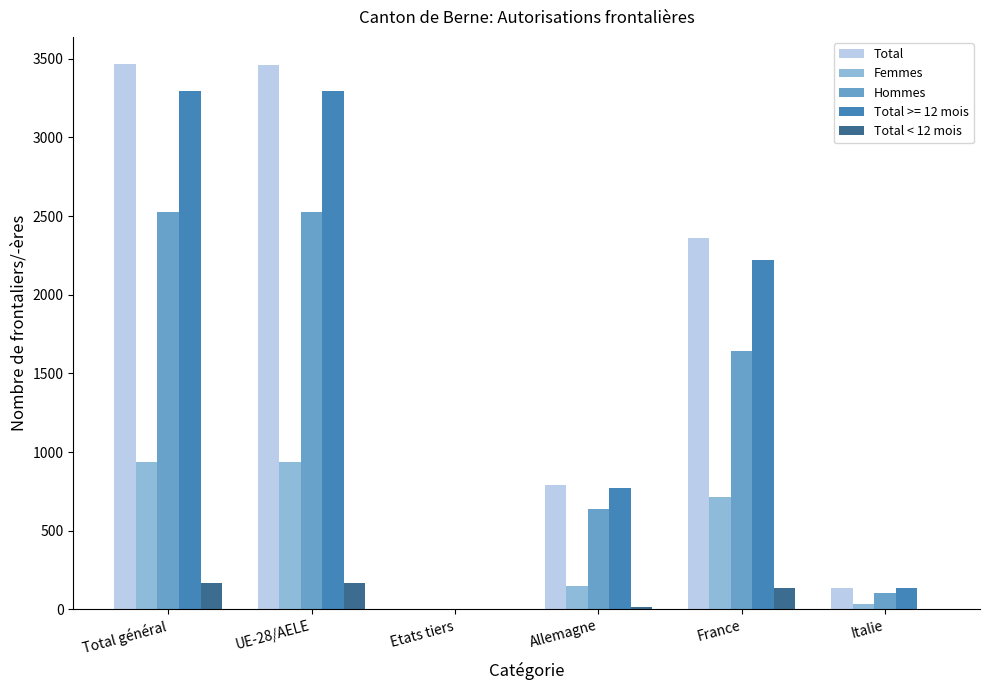

How many distinct data groups are displayed?

5